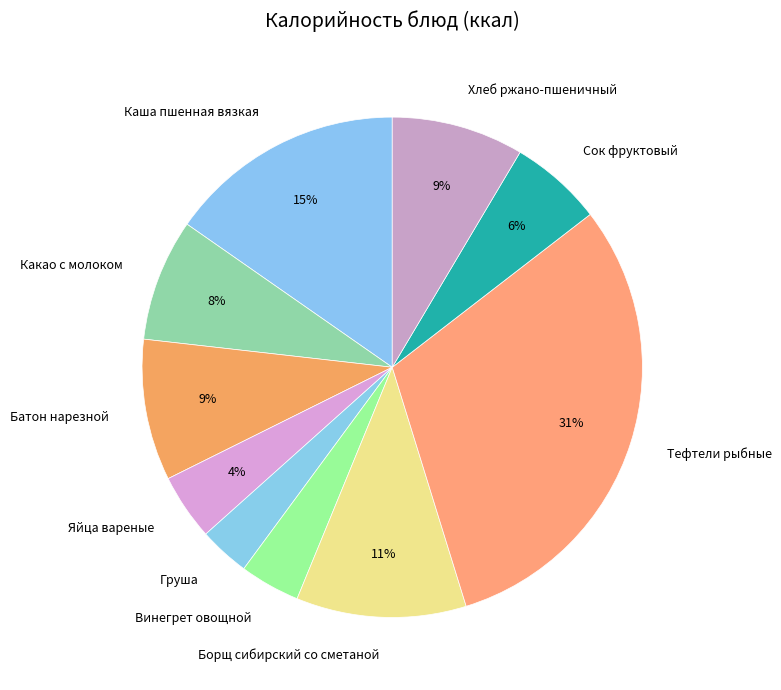

To the nearest percent, what is the combined percentage of Хлеб ржано-пшеничный and Яйца вареные?

13%